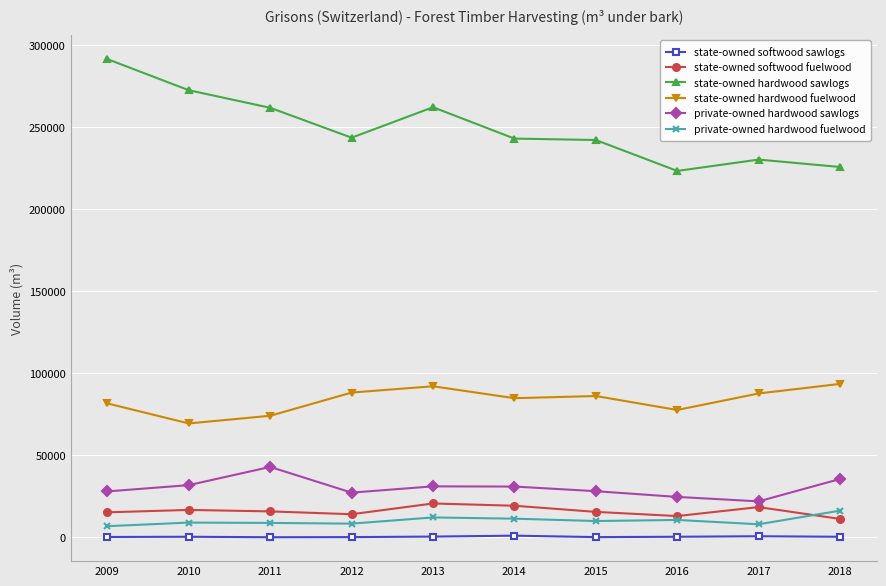

Which series has the largest total across all categories?

state-owned hardwood sawlogs